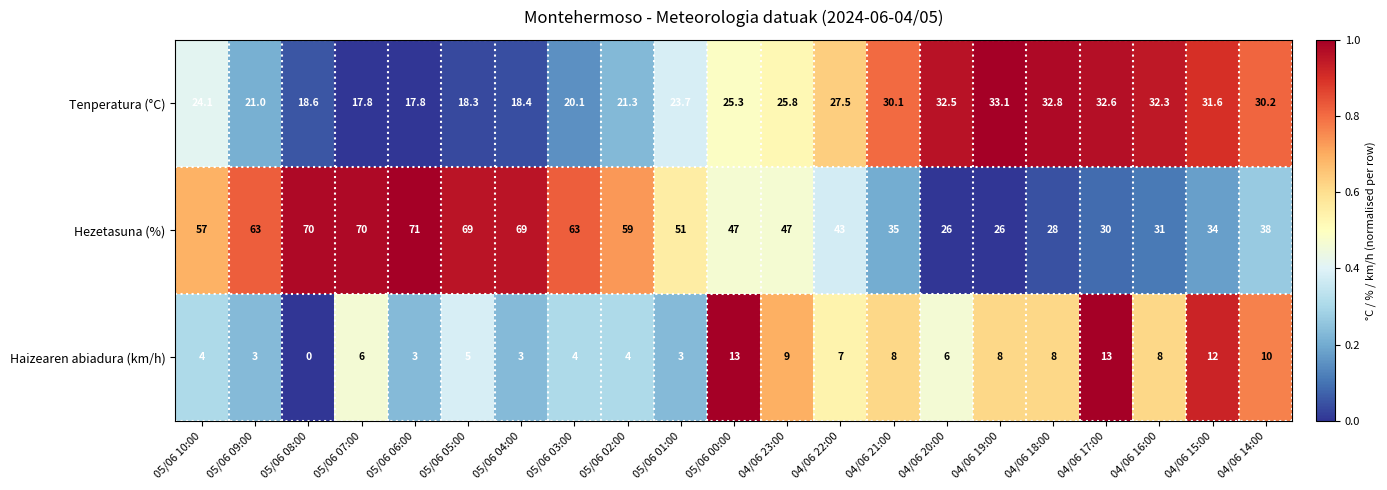

What is the highest value of the Tenperatura (°C) series?

33.1